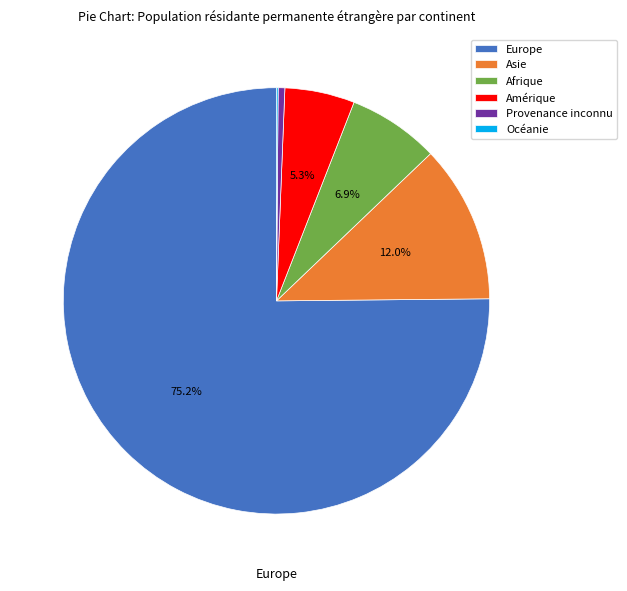

Approximately how many times larger is the value at Europe compared to Asie?

6.3